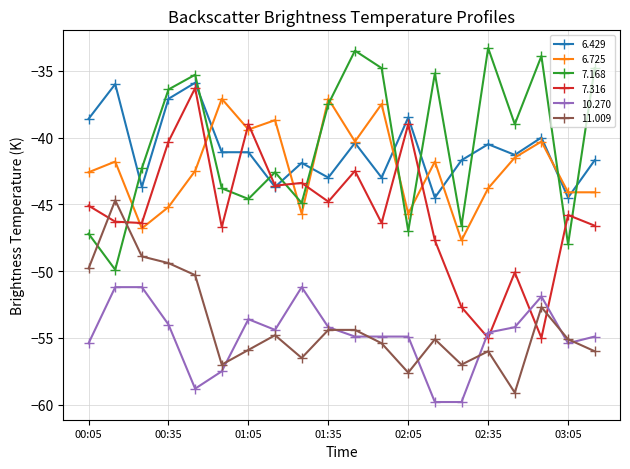

What is the value of the 7.316 point at the 5th from the left?

-36.3